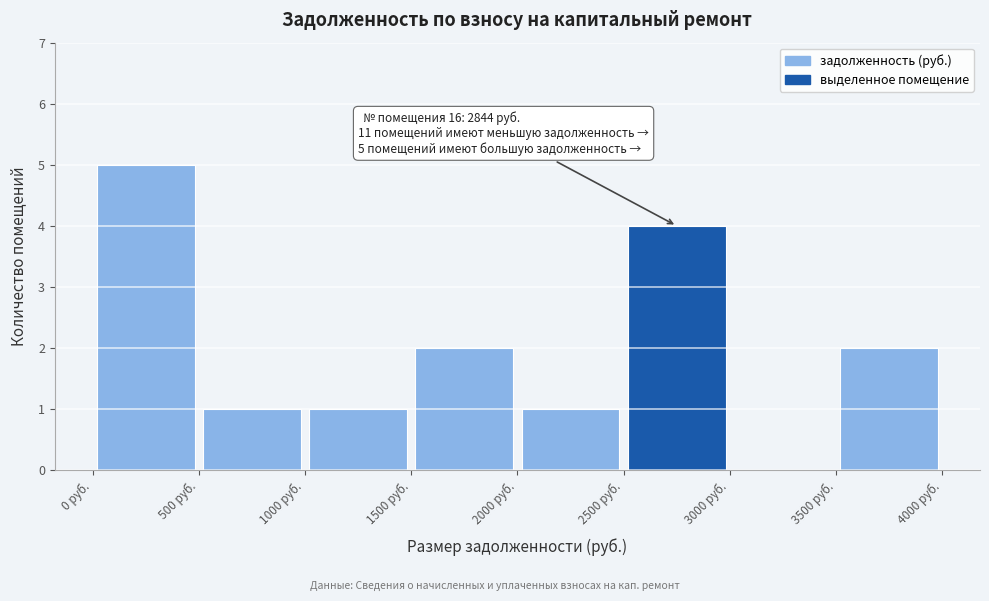

Over which range of the x-axis is the bar tallest?

0 to 500